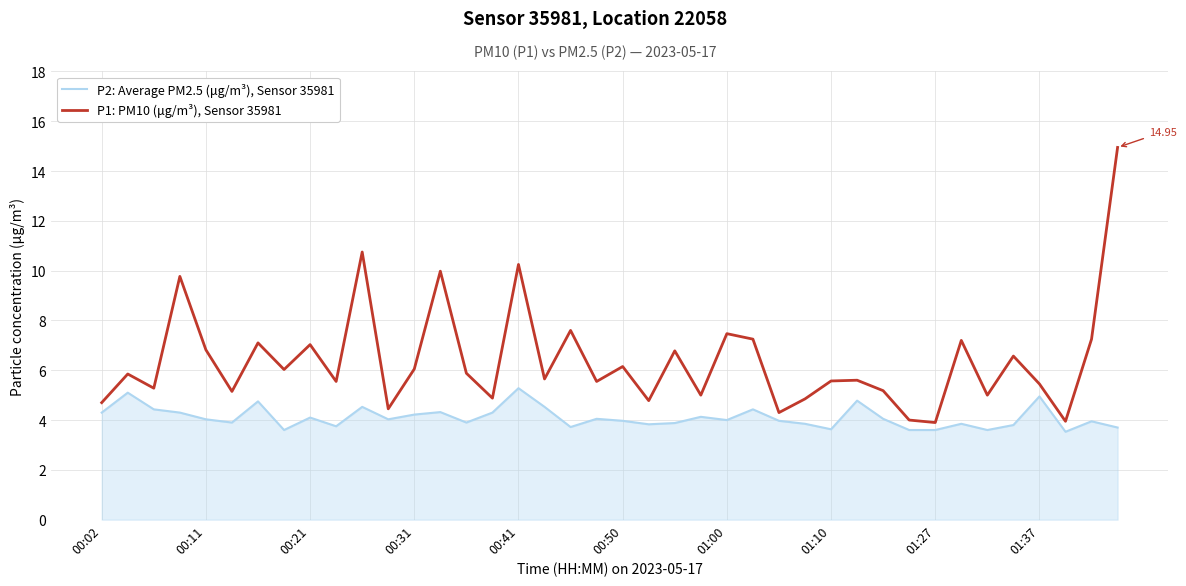

Which series has the widest spread of values?

P1: PM10 (μg/m³), Sensor 35981